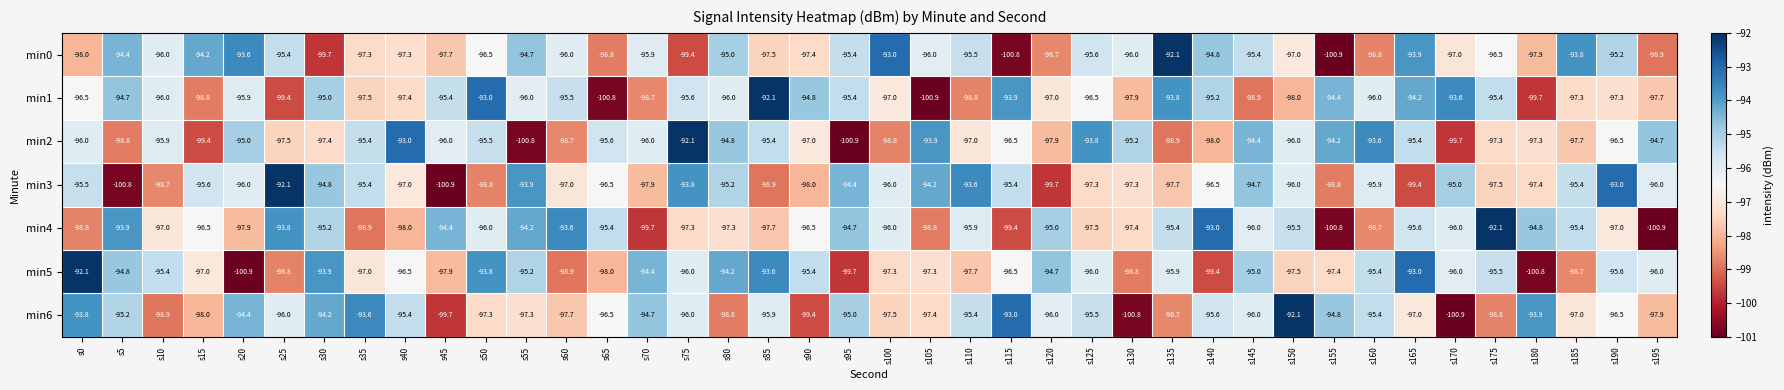

What is the smallest value displayed?

-100.9